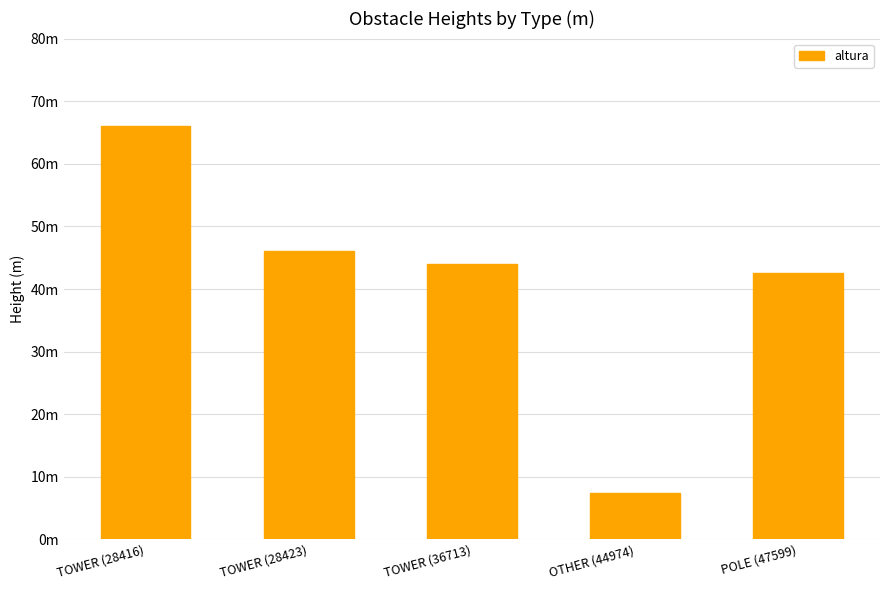

Between TOWER (28423) and POLE (47599), which is larger?

TOWER (28423)